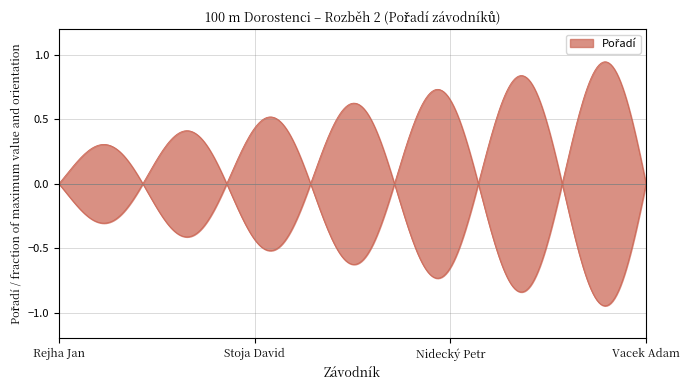

Reading right to left, what are all the values shown in this chart?

4	3	2	1